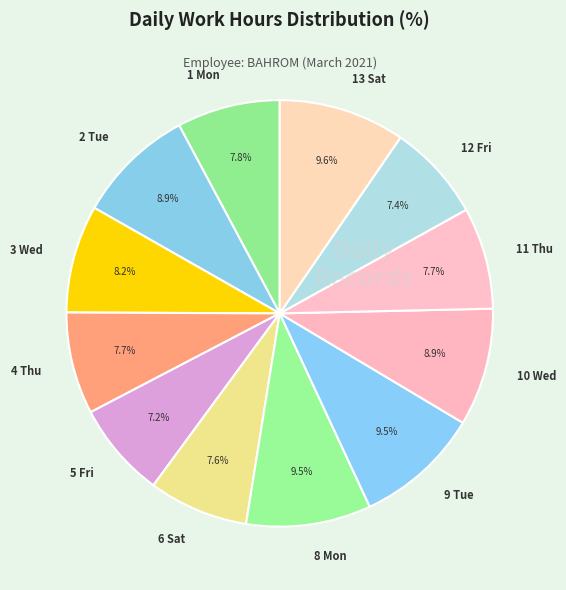

How many slices are in this pie chart?

12